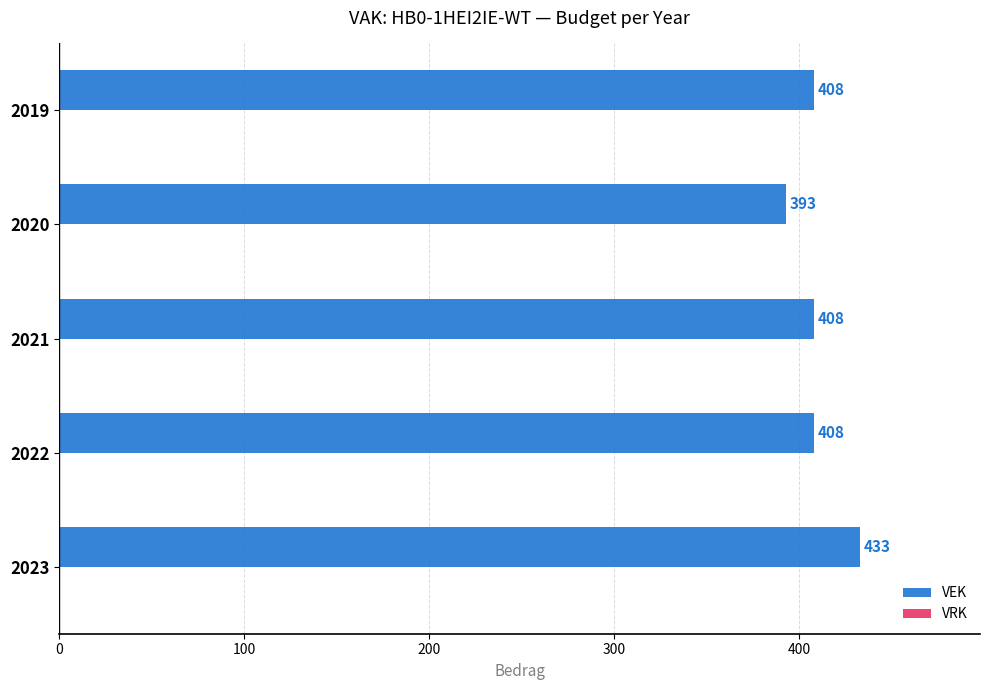

True or false: the data shows 408 at 2022.

True